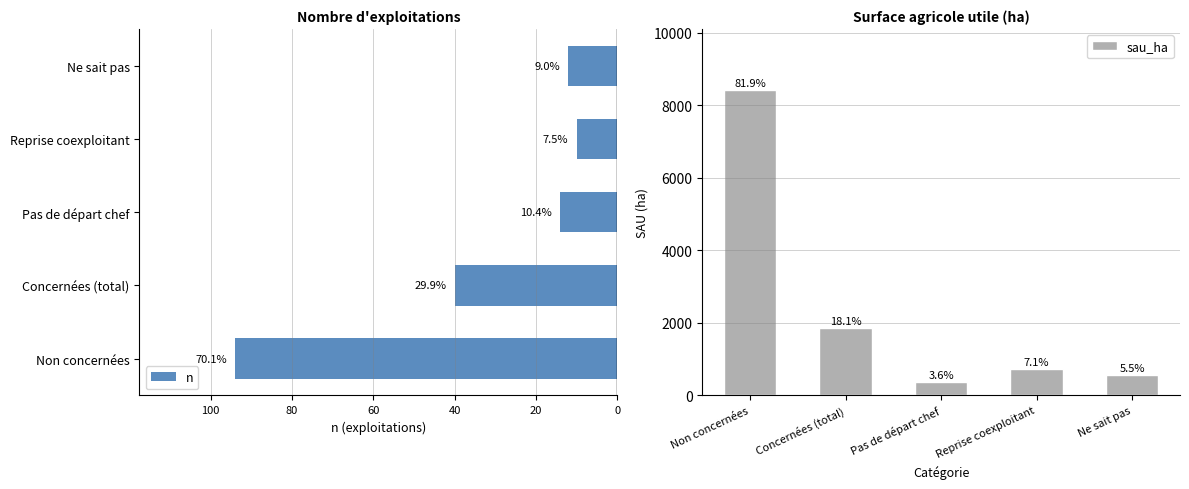

At how many categories does at least one series exceed 5077?

1